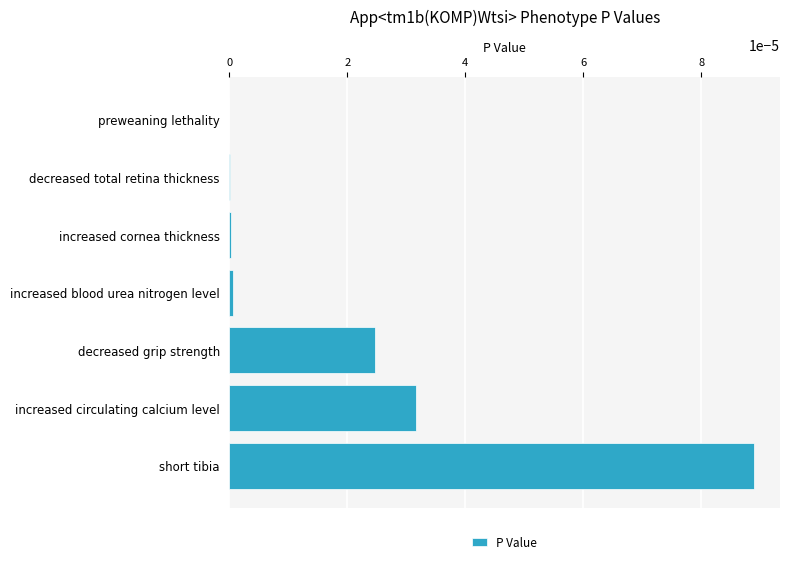

Count the number of data series in this chart.

1